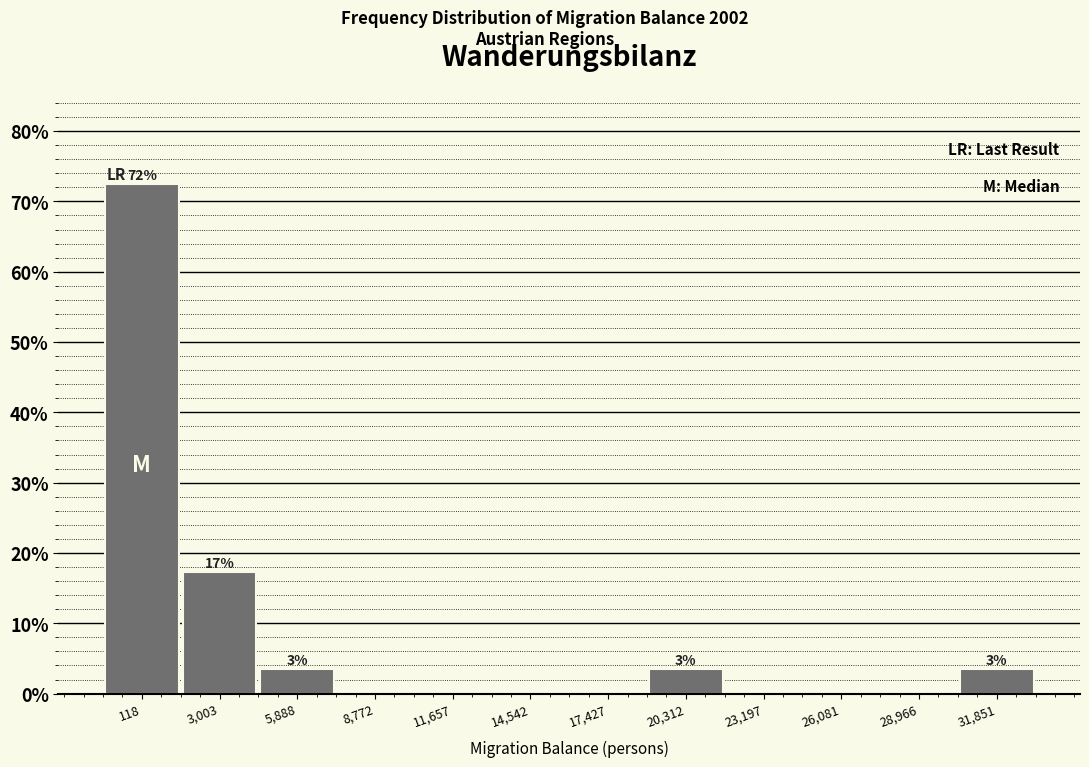

Over which range of the x-axis is the bar tallest?

-1500 to 1500